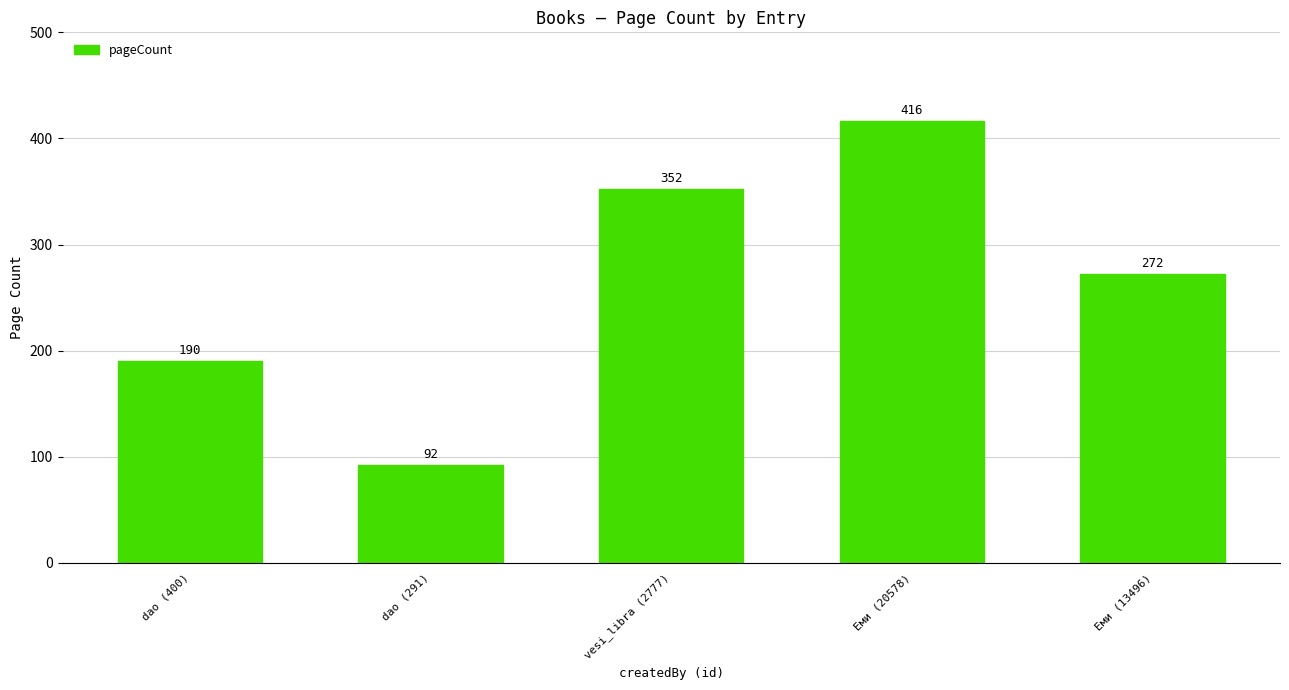

Which category has the highest value across all series?

Еми (20578)